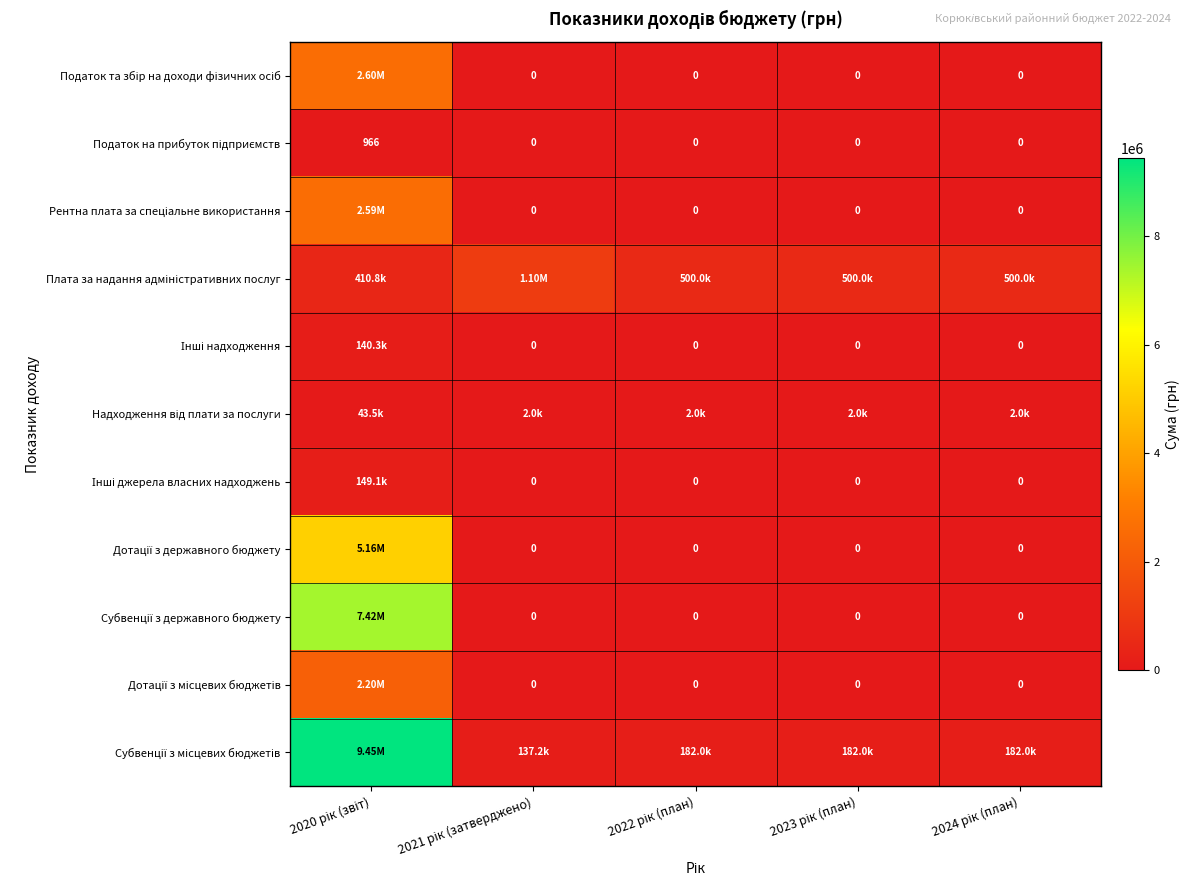

Which has a higher value, 2021 рік (затверджено) or 2020 рік (звіт)?

2020 рік (звіт)